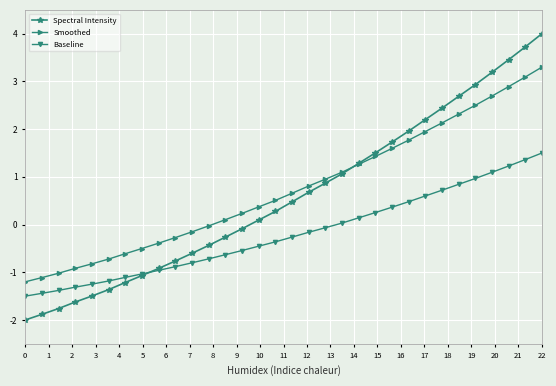

What is the difference between the maximum and minimum values in the Spectral Intensity series?

6.0